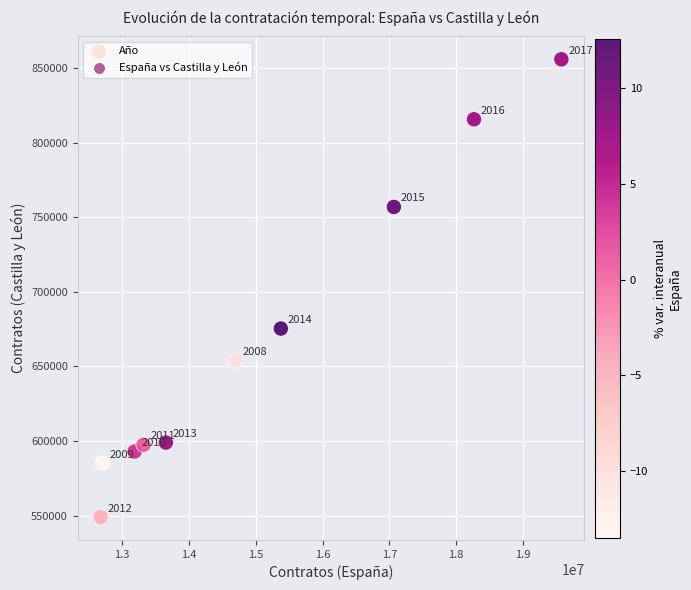

What is the range of Y values (max minus min)?

307079